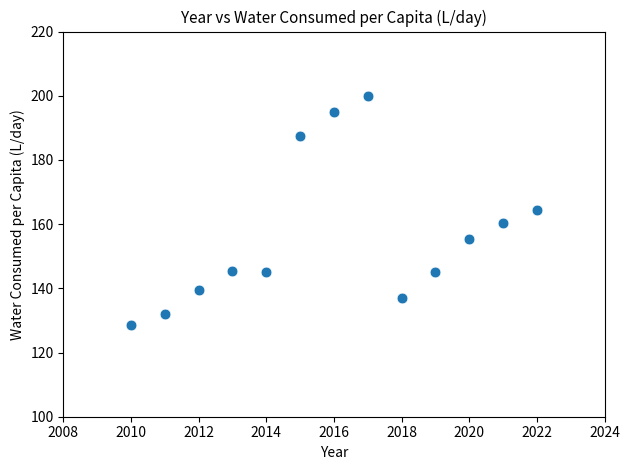

What is the range of Y values (max minus min)?

71.3